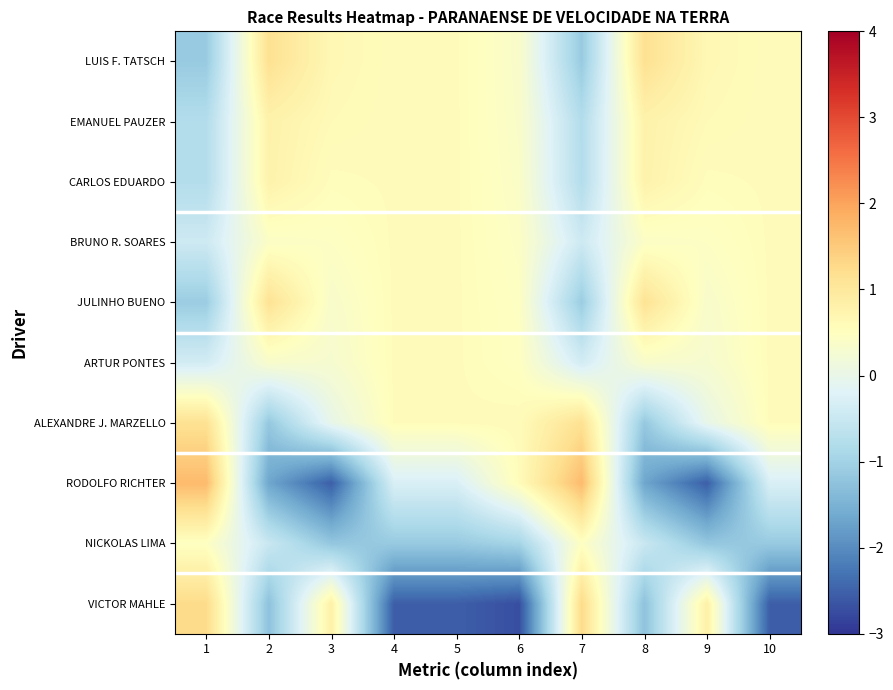

Which series changed the most between 1 and 10?

VICTOR MAHLE